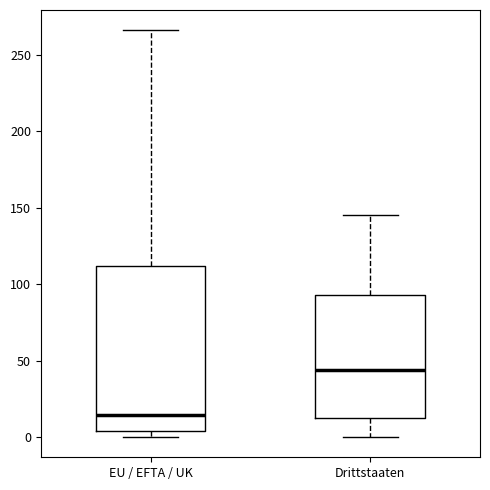

Where does the lower whisker of the box for Drittstaaten end on the y-axis? The values are not printed on the chart, so give them approximately, as read against the axis.

0